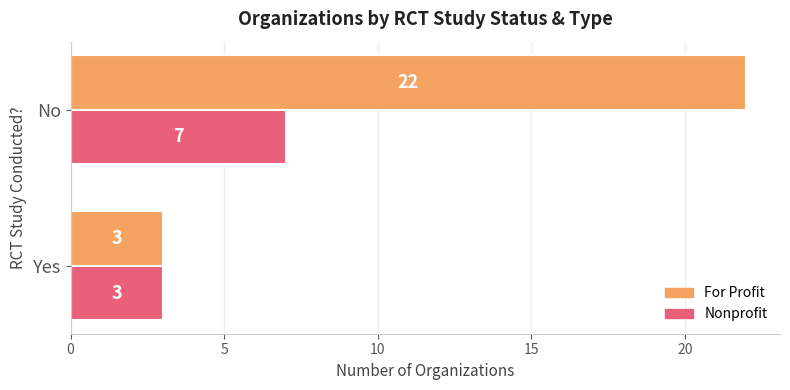

The value of For Profit at Yes is 3. True or false?

True